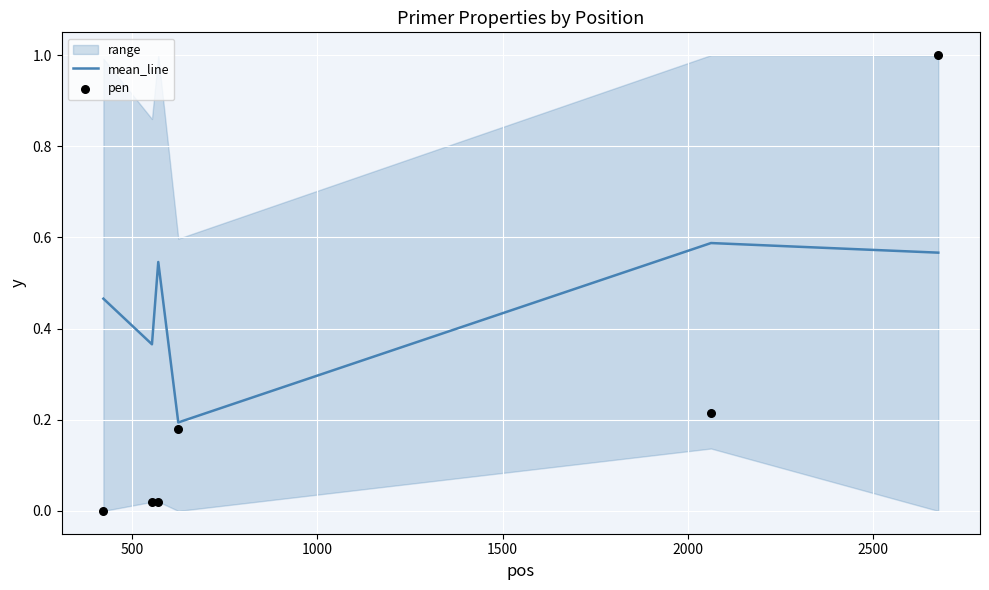

Which series has the largest total across all categories?

mean_line